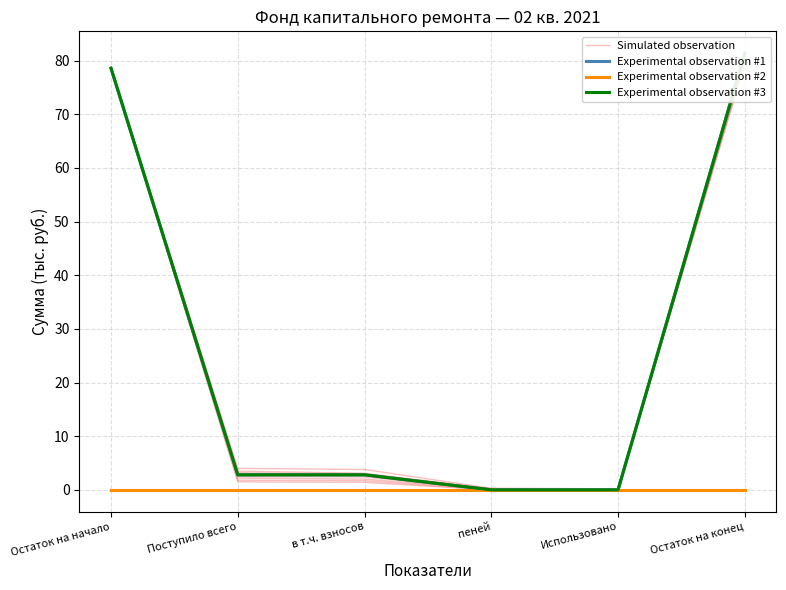

Which series has the largest range (max minus min)?

Experimental observation #1